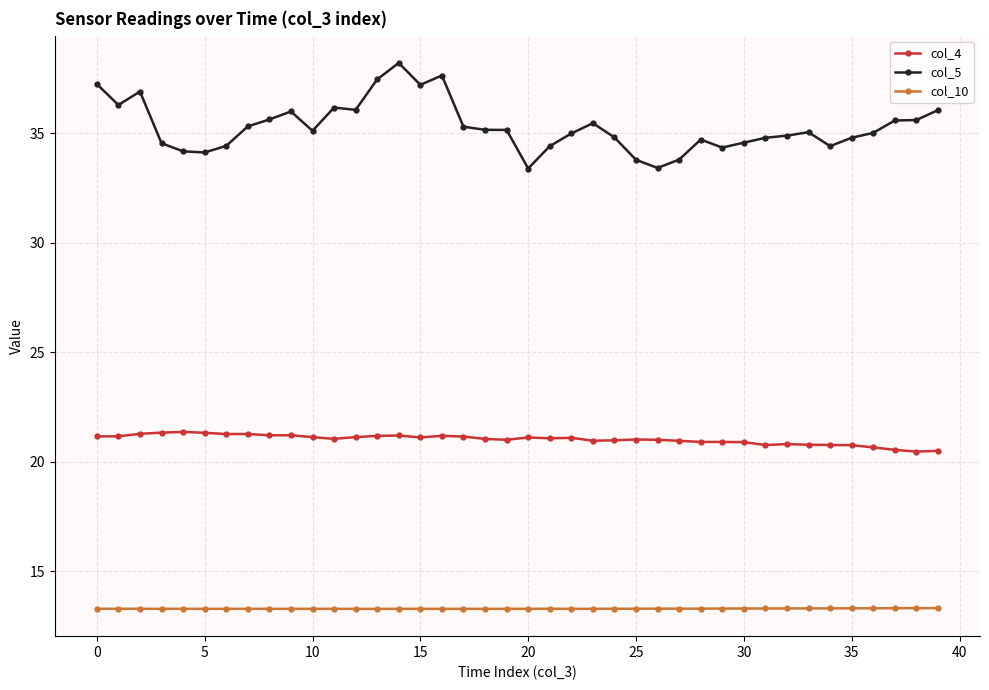

True or false: col_4 and col_10 cross at least once.

False